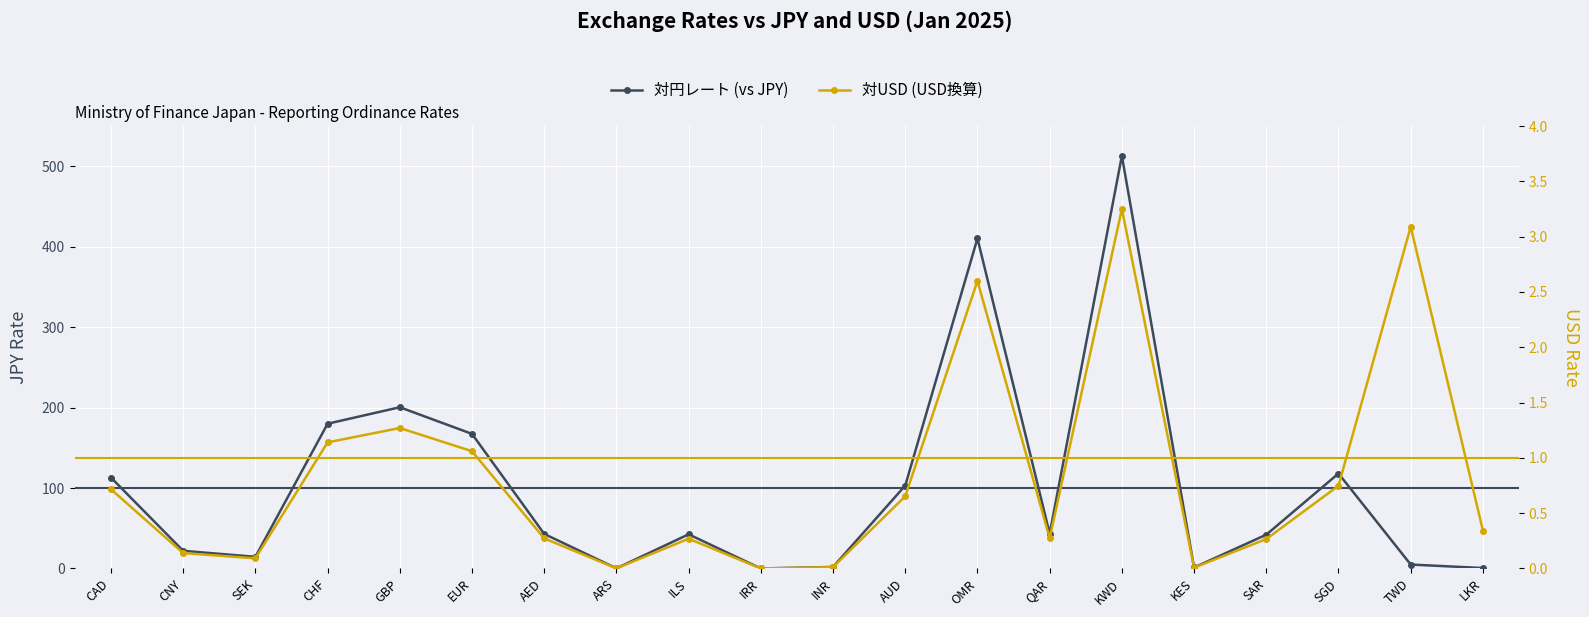

Reading right to left, extract all data points from this chart.

対円レート (vs JPY): 0.5	4.9	118.1	42.0	1.2	512.9	43.2	410.4	103.1	1.9	0.0	42.5	0.2	42.9	167.3	200.4	179.9	14.5	21.9	113.0
対USD (USD換算): 0.3	3.1	0.7	0.3	0.0	3.2	0.3	2.6	0.7	0.0	0.0	0.3	0.0	0.3	1.1	1.3	1.1	0.1	0.1	0.7